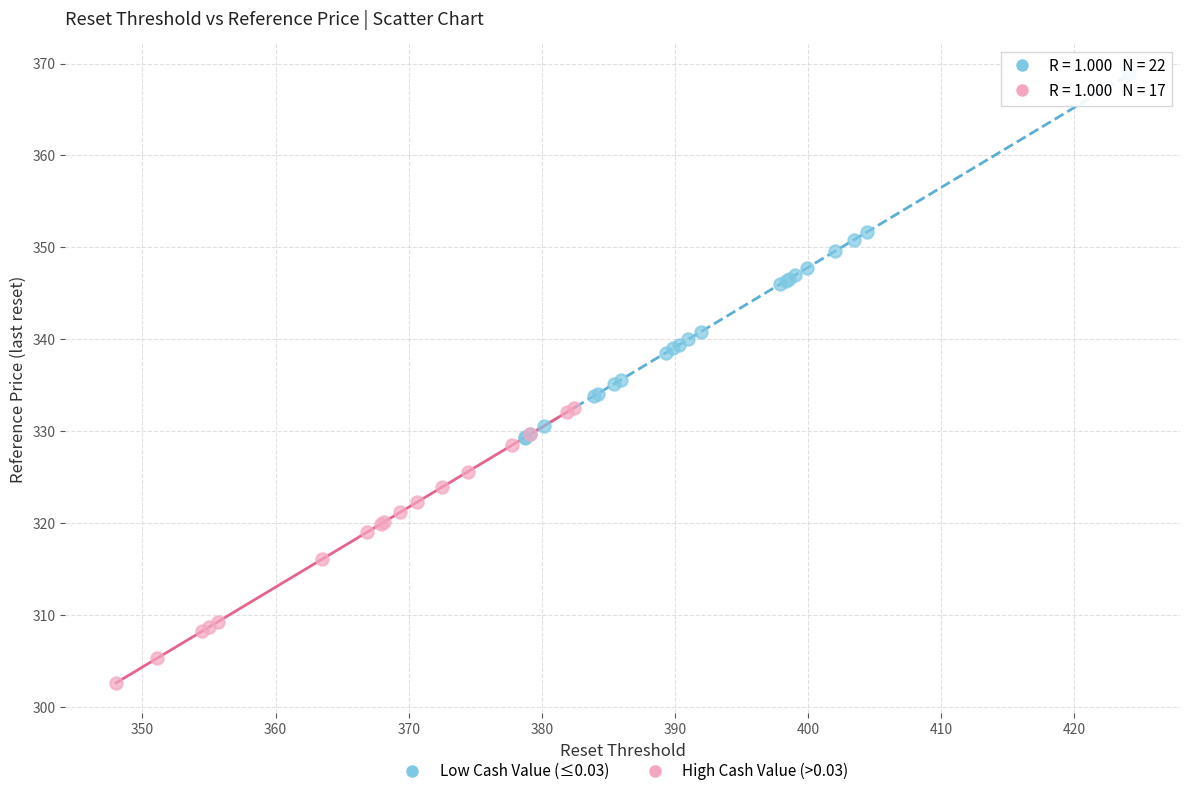

Which series contains the lowest Y value?

High Cash Value (>0.03)